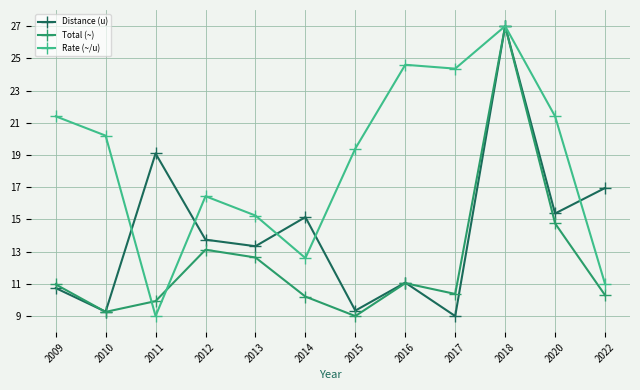

What is the value of the Total (~) point at the 1st from the left?

11.0